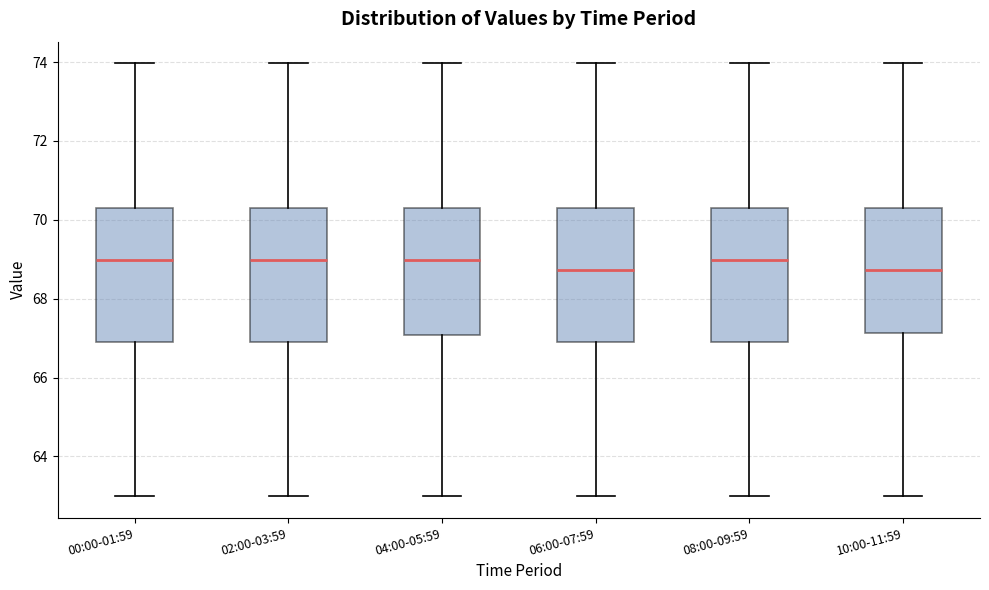

Reading left to right, read every box against the y-axis: the position of its median line, the range the box covers, and the ends of its whiskers. The values are not printed on the chart, so give them approximately, as read against the axis.

00:00-01:59: median 69.0, box 66.8 to 70.4, whiskers 63.0 to 74.0
02:00-03:59: median 69.0, box 66.8 to 70.4, whiskers 63.0 to 74.0
04:00-05:59: median 69.0, box 67.0 to 70.4, whiskers 63.0 to 74.0
06:00-07:59: median 68.8, box 66.8 to 70.4, whiskers 63.0 to 74.0
08:00-09:59: median 69.0, box 66.8 to 70.4, whiskers 63.0 to 74.0
10:00-11:59: median 68.8, box 67.2 to 70.4, whiskers 63.0 to 74.0